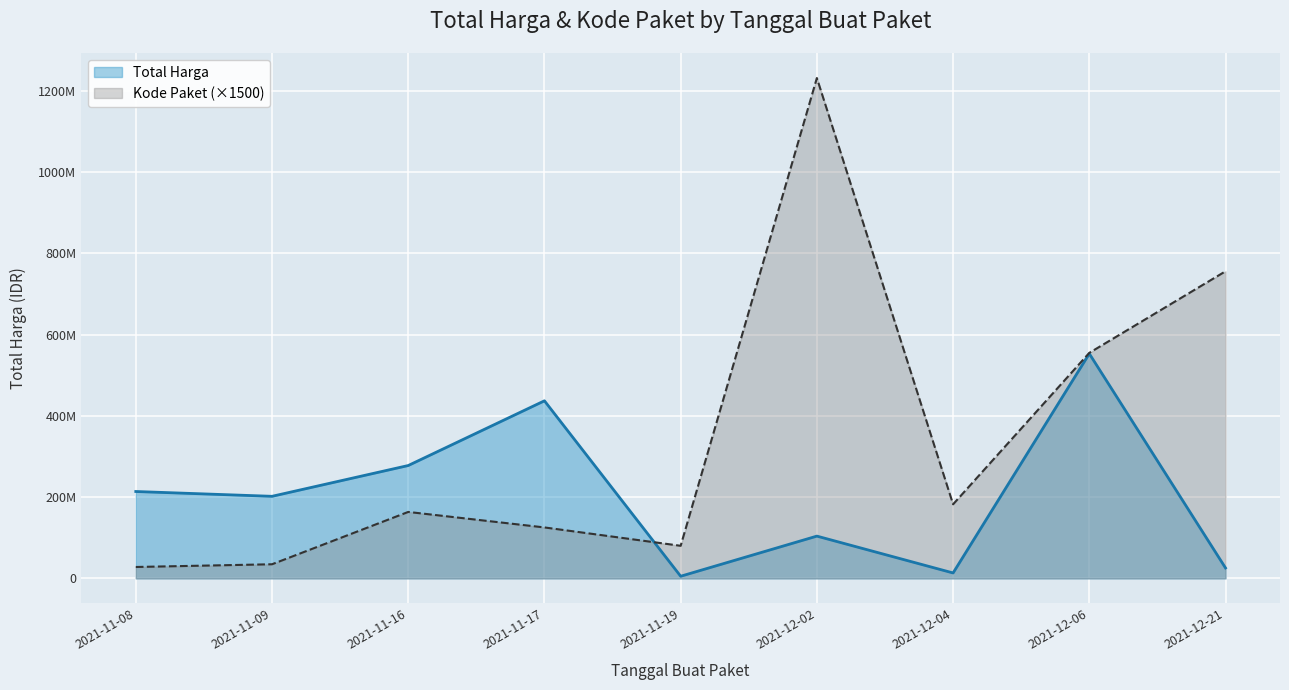

Does the chart display data point markers on the line(s)?

No